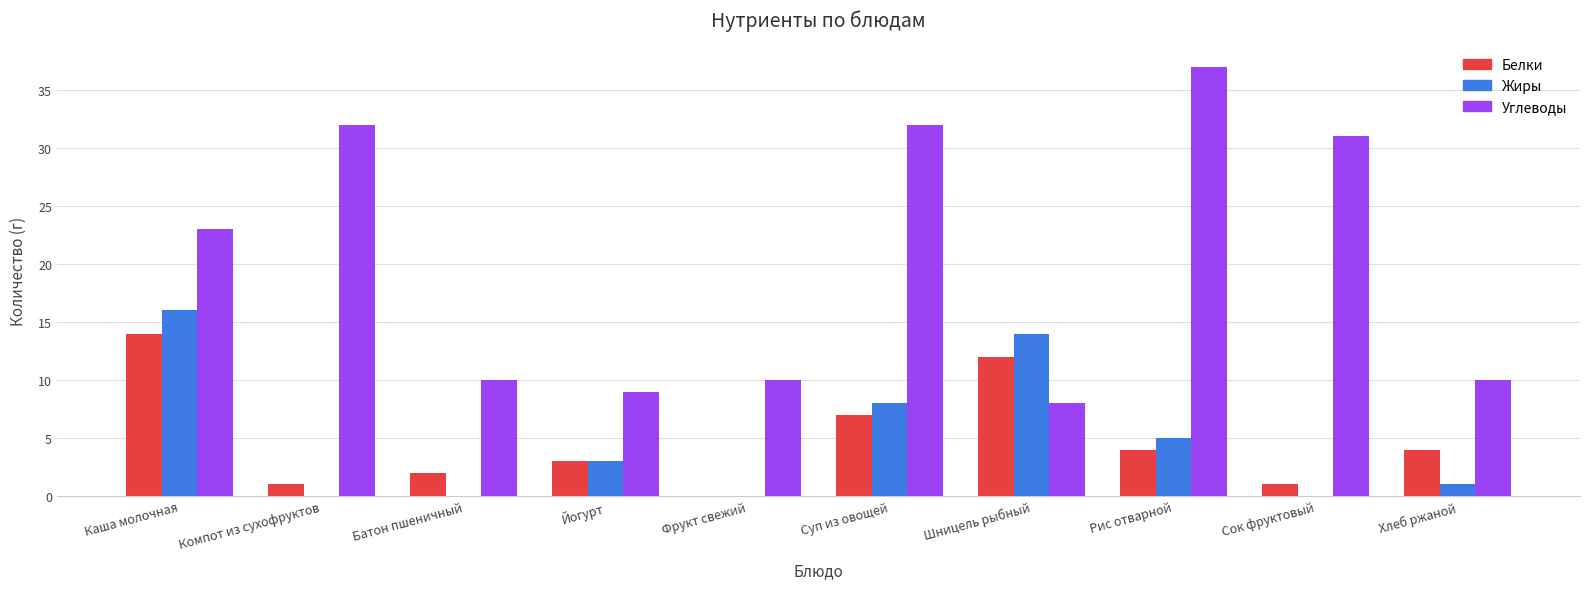

Reading right to left, transcribe all the data shown in this chart.

Белки: 4	1	4	12	7	0	3	2	1	14
Жиры: 1	0	5	14	8	0	3	0	0	16
Углеводы: 10	31	37	8	32	10	9	10	32	23